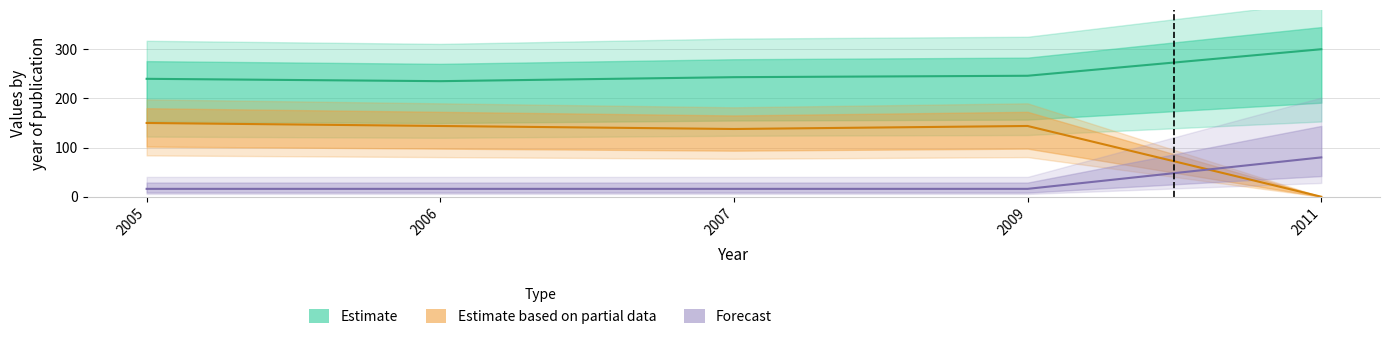

What is the greatest value displayed?

300.0